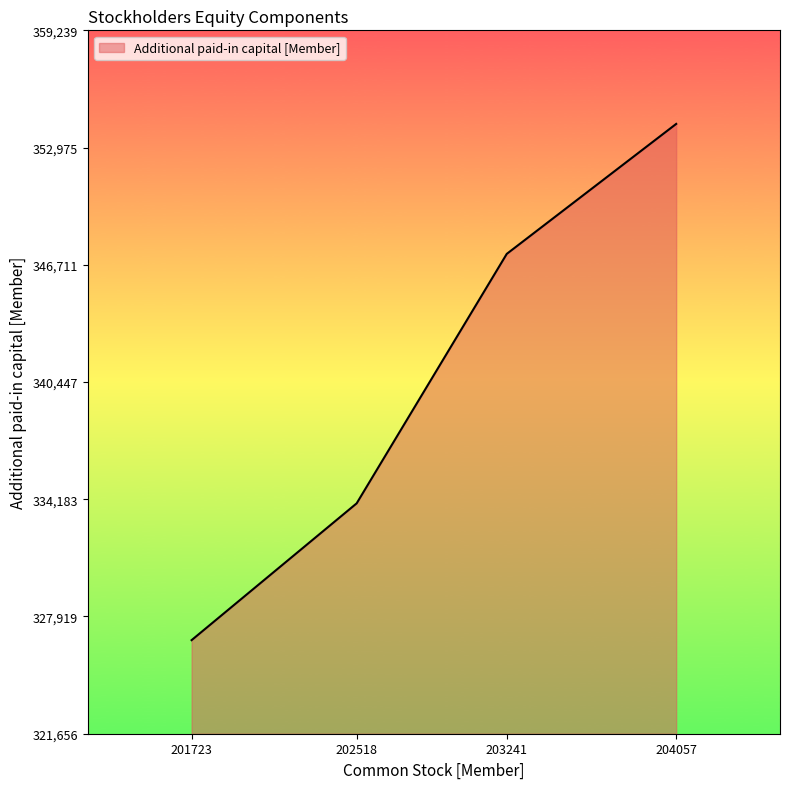

What is the difference between the maximum and minimum values?

27583